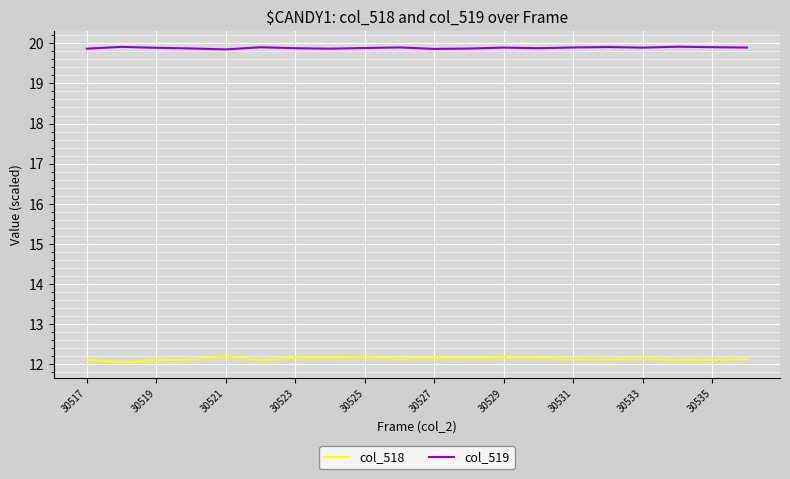

True or false: col_518 and col_519 intersect in this chart.

False